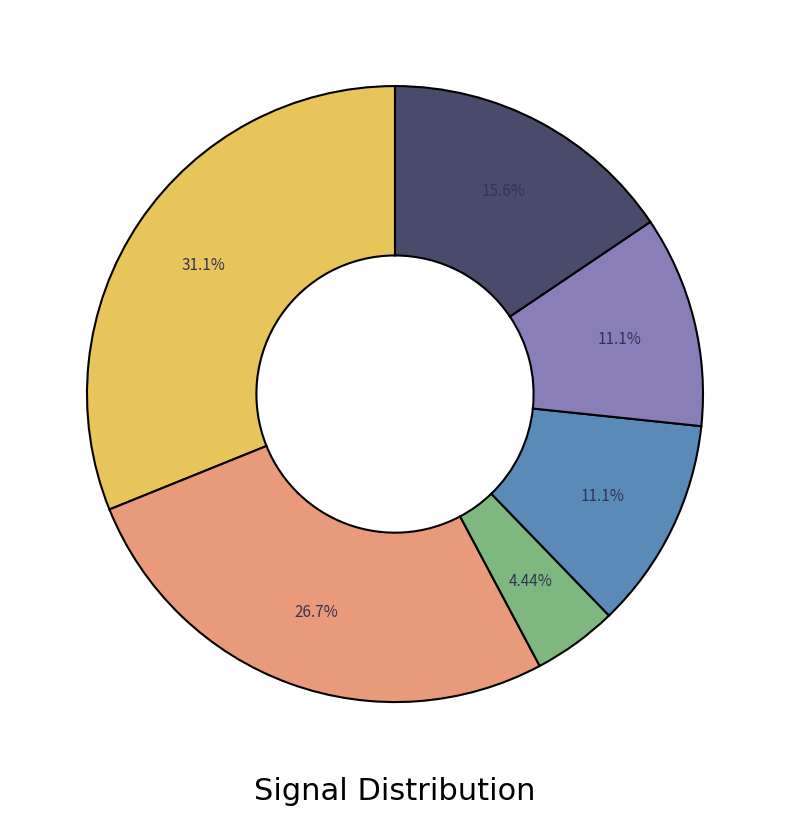

Is there any slice that represents more than half of the pie?

No